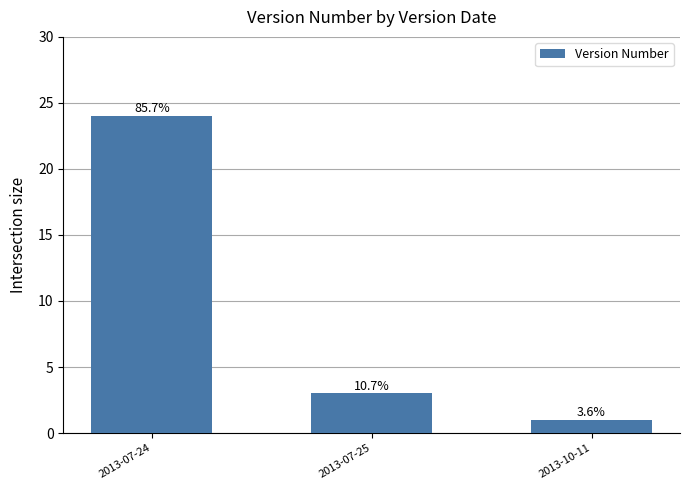

Count the number of categories in the chart.

3